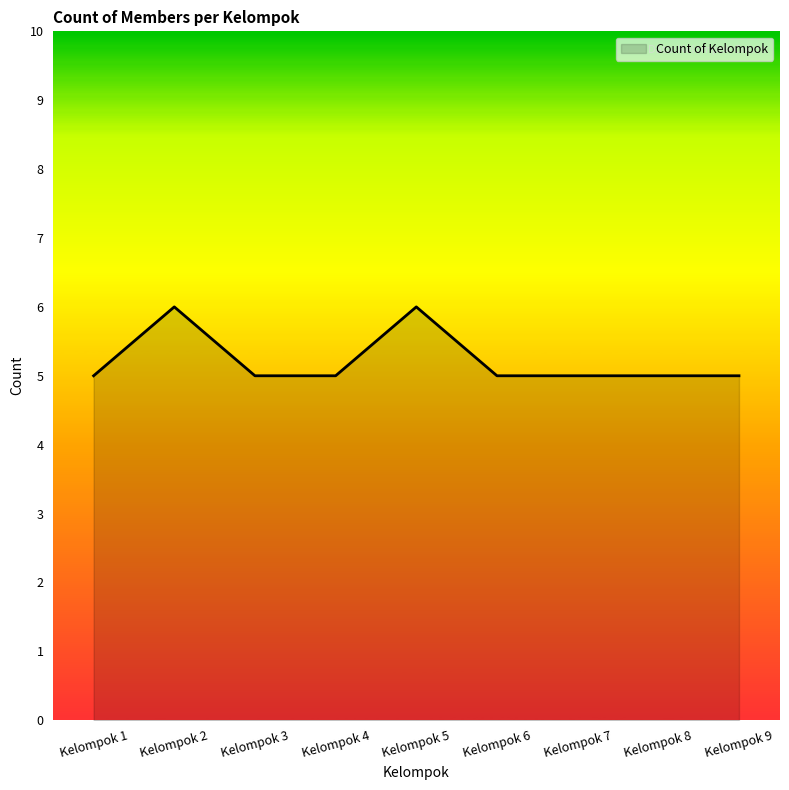

True or false: the data shows 4 at Kelompok 2.

False